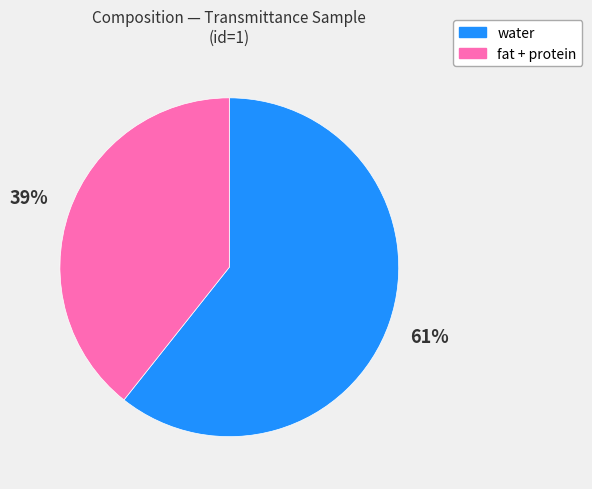

To the nearest percent, what percentage of the pie is water?

61%